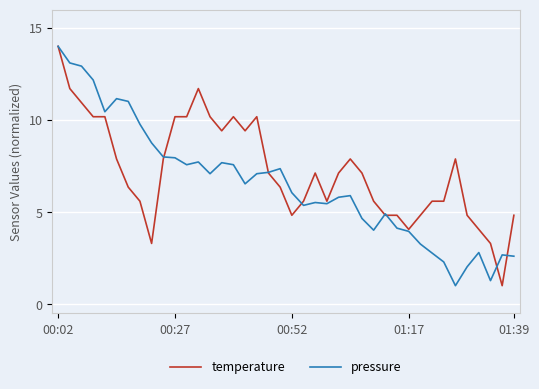

List the series in order of their overall mean, lowest first.

pressure, temperature